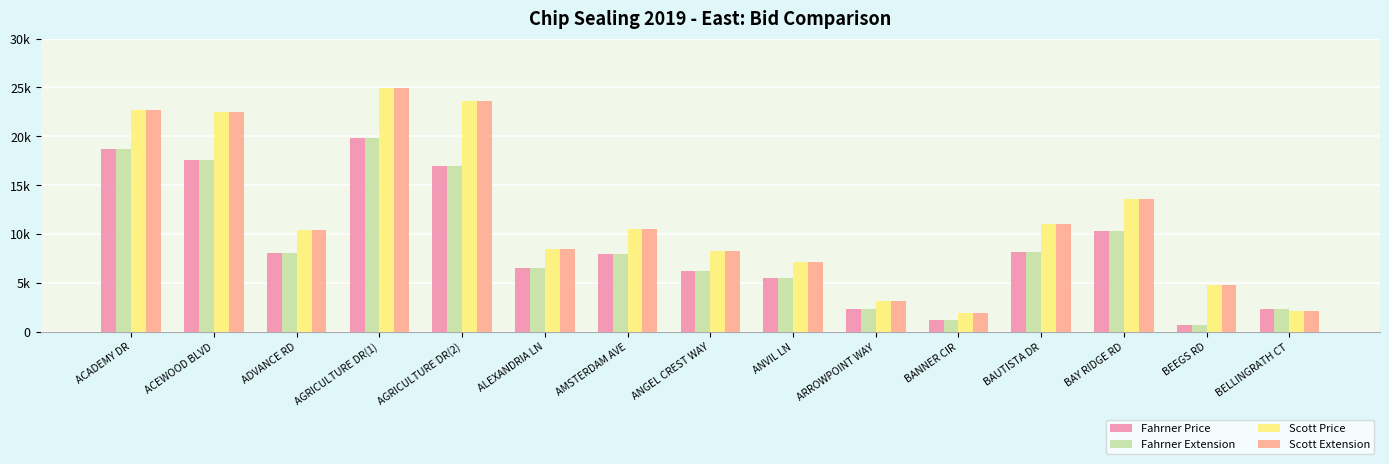

What is the lowest value of the Scott Extension series?

1903.7